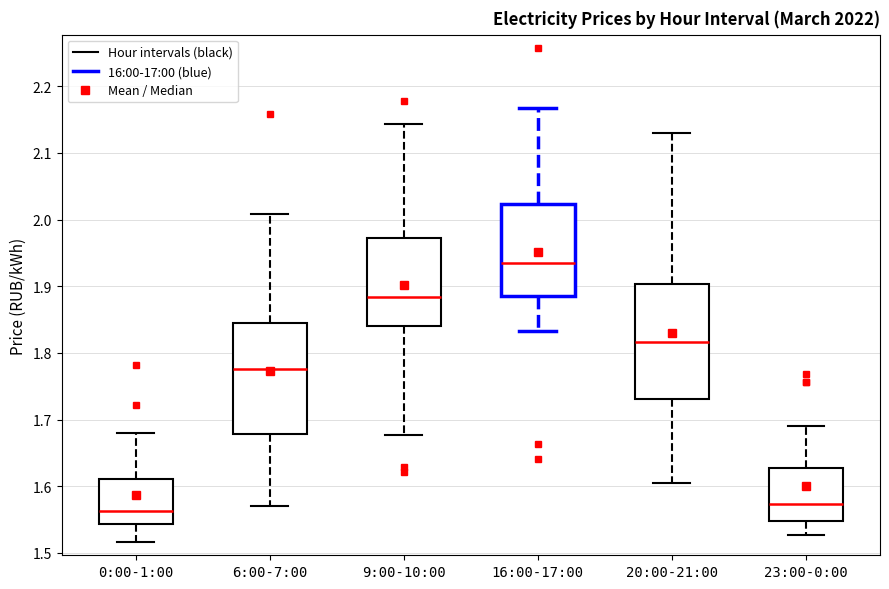

Reading left to right, transcribe this box plot: for each box, give where its median line is, the range the box spans, and where its two whiskers end, as read against the y-axis. The values are not printed on the chart, so give them approximately, as read against the axis.

0:00-1:00: median 1.56, box 1.54 to 1.61, whiskers 1.52 to 1.68
6:00-7:00: median 1.78, box 1.68 to 1.85, whiskers 1.57 to 2.01
9:00-10:00: median 1.88, box 1.84 to 1.97, whiskers 1.68 to 2.14
16:00-17:00: median 1.93, box 1.89 to 2.02, whiskers 1.83 to 2.17
20:00-21:00: median 1.82, box 1.73 to 1.90, whiskers 1.60 to 2.13
23:00-0:00: median 1.57, box 1.55 to 1.63, whiskers 1.53 to 1.69